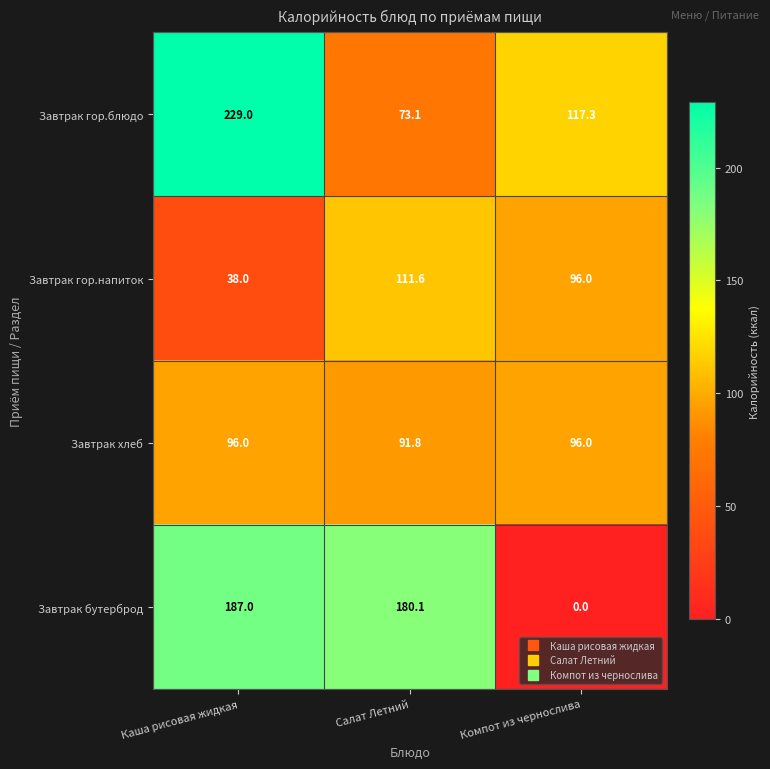

Count the number of categories in the chart.

3